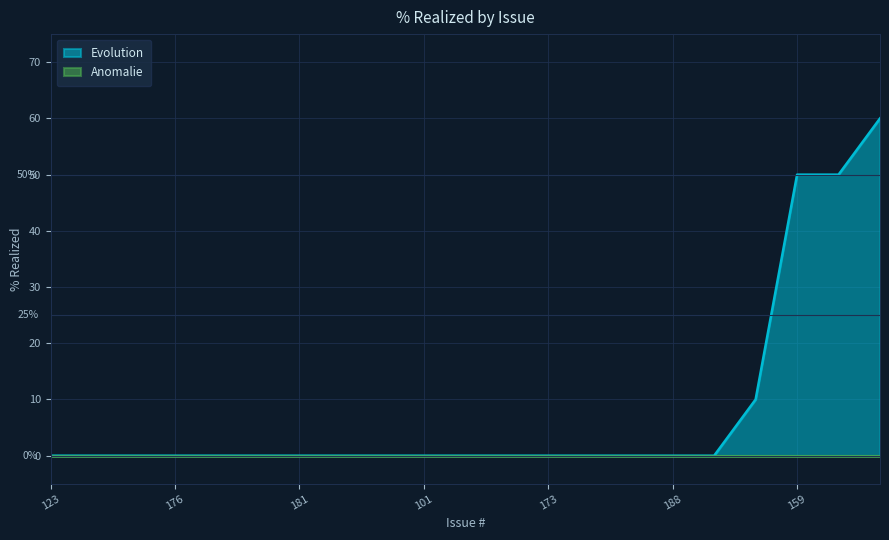

True or false: the data has more than 1 interior local peaks.

False